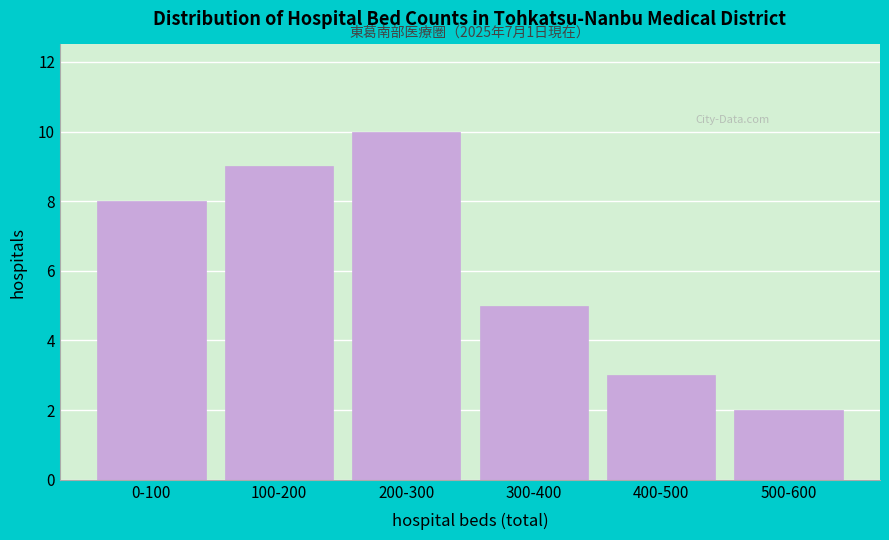

Reading right to left, transcribe all the data shown in this chart.

2	3	5	10	9	8